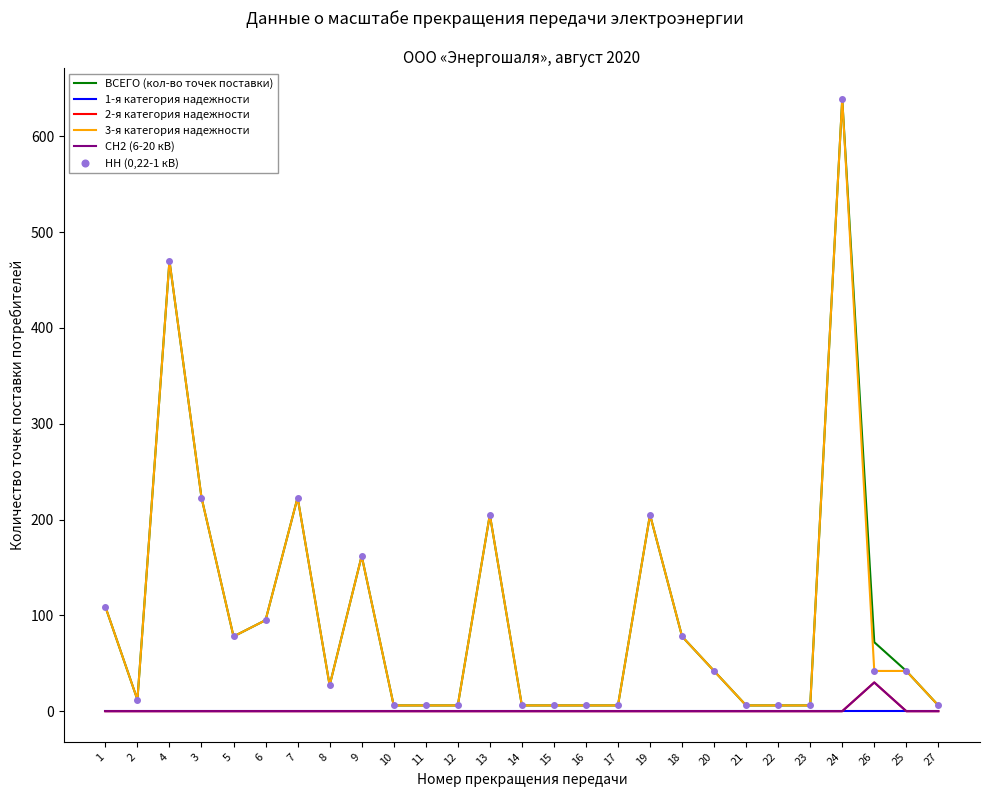

Reading left to right, what are all the values shown in this chart?

ВСЕГО (кол-во точек поставки): 109	12	470	223	78	95	223	27	162	6	6	6	205	6	6	6	6	205	78	42	6	6	6	639	72	42	6
1-я категория надежности: 0	0	0	0	0	0	0	0	0	0	0	0	0	0	0	0	0	0	0	0	0	0	0	0	0	0	0
2-я категория надежности: 0	0	0	0	0	0	0	0	0	0	0	0	0	0	0	0	0	0	0	0	0	0	0	0	30	0	0
3-я категория надежности: 109	12	470	223	78	95	223	27	162	6	6	6	205	6	6	6	6	205	78	42	6	6	6	639	42	42	6
СН2 (6-20 кВ): 0	0	0	0	0	0	0	0	0	0	0	0	0	0	0	0	0	0	0	0	0	0	0	0	30	0	0
НН (0,22-1 кВ): 109	12	470	223	78	95	223	27	162	6	6	6	205	6	6	6	6	205	78	42	6	6	6	639	42	42	6